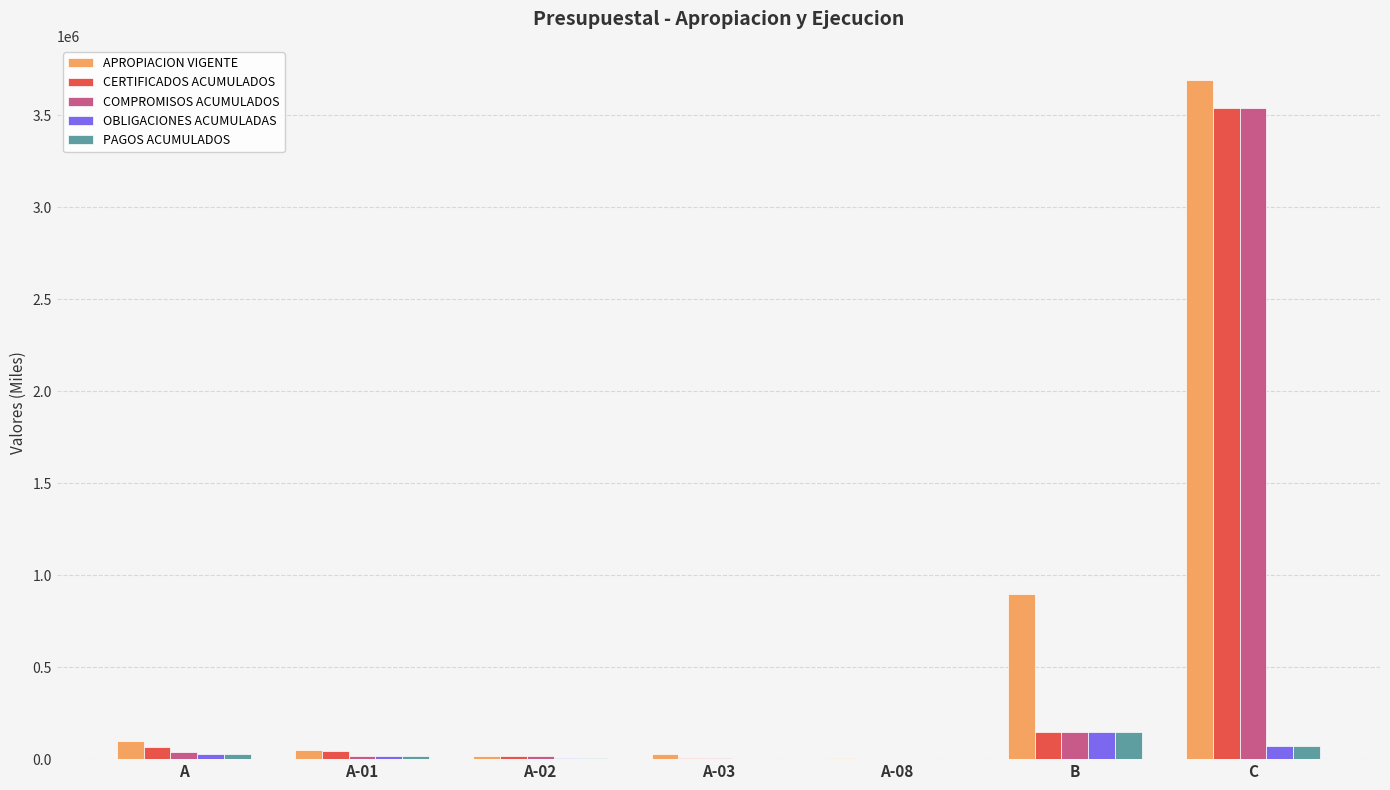

At which label is APROPIACION VIGENTE closest to 1847736?

B